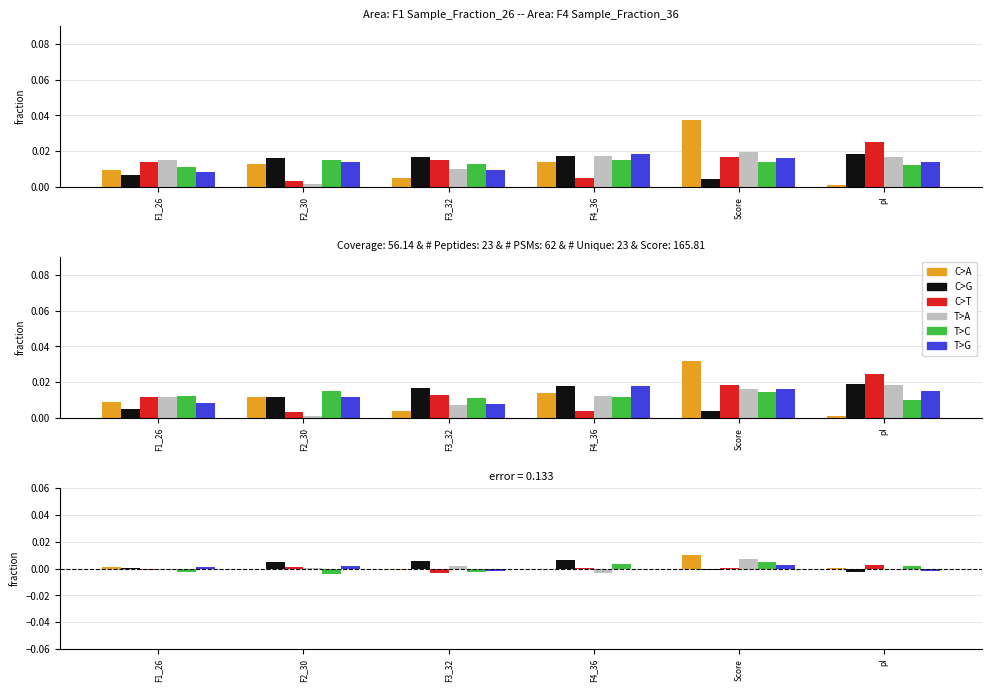

What is the label of the 6th bar from the left?

pI